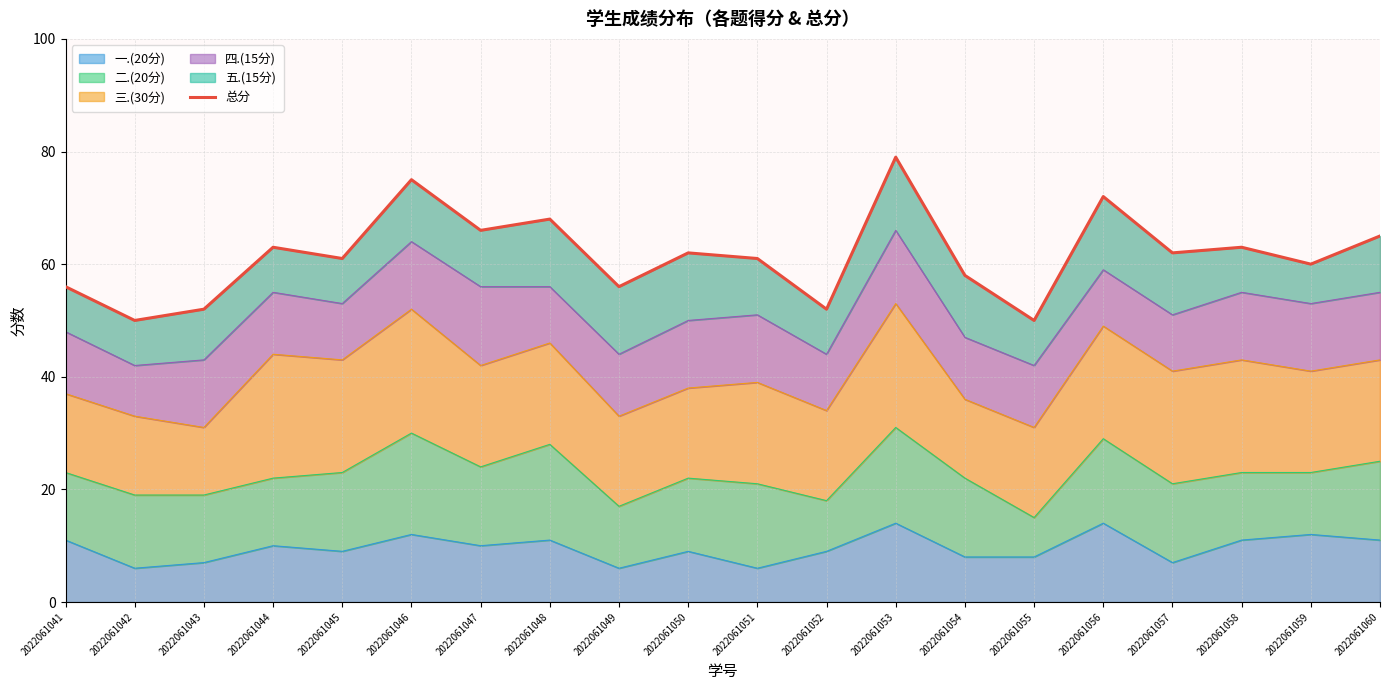

True or false: the data shows 50 at 2022061042.

True